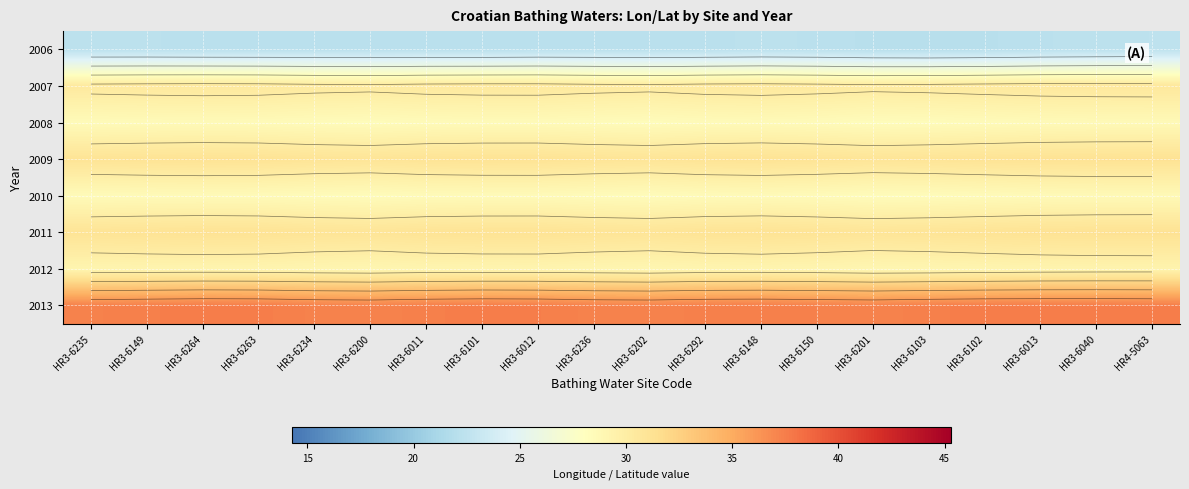

How many categories are shown in the chart?

20